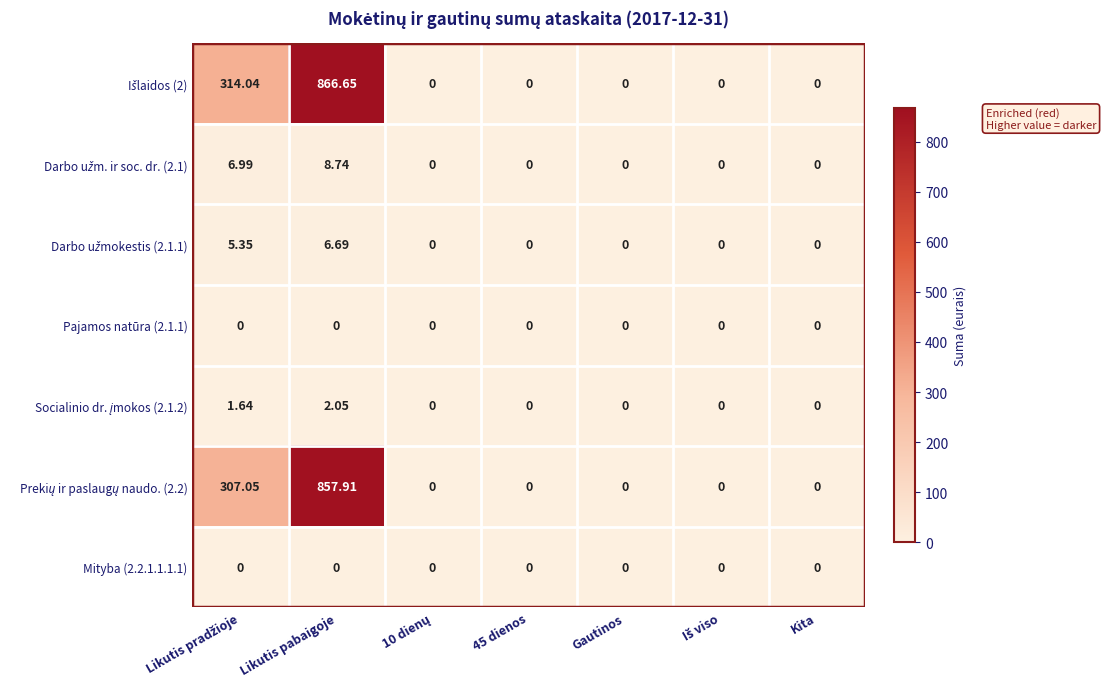

At which category does the chart reach its peak across all series?

Likutis pabaigoje